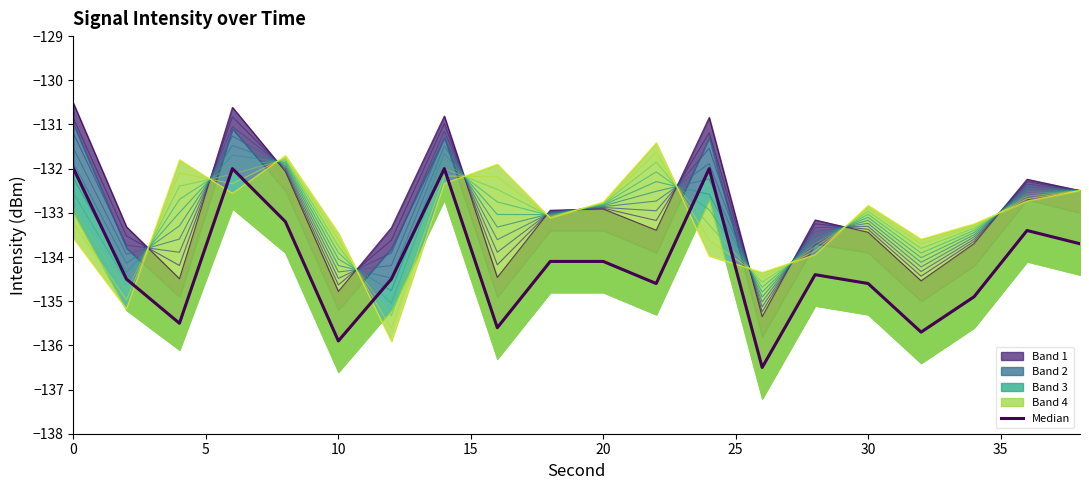

What is the value of the Q1 intensity point at the 3rd from the left?

-135.5